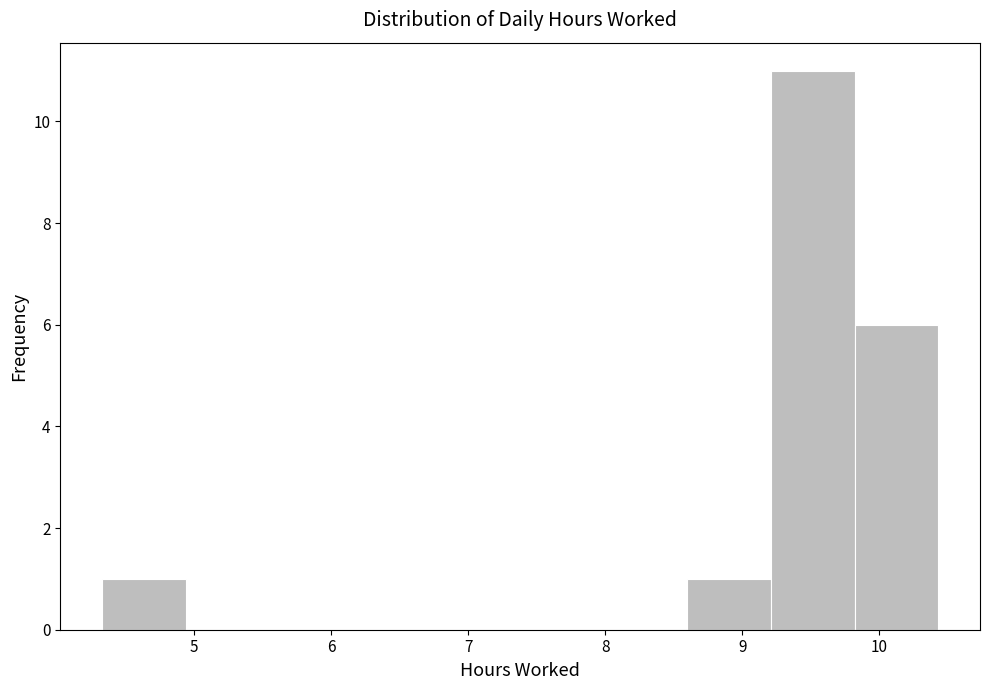

Which range on the x-axis has the tallest bar?

9.21 to 9.82